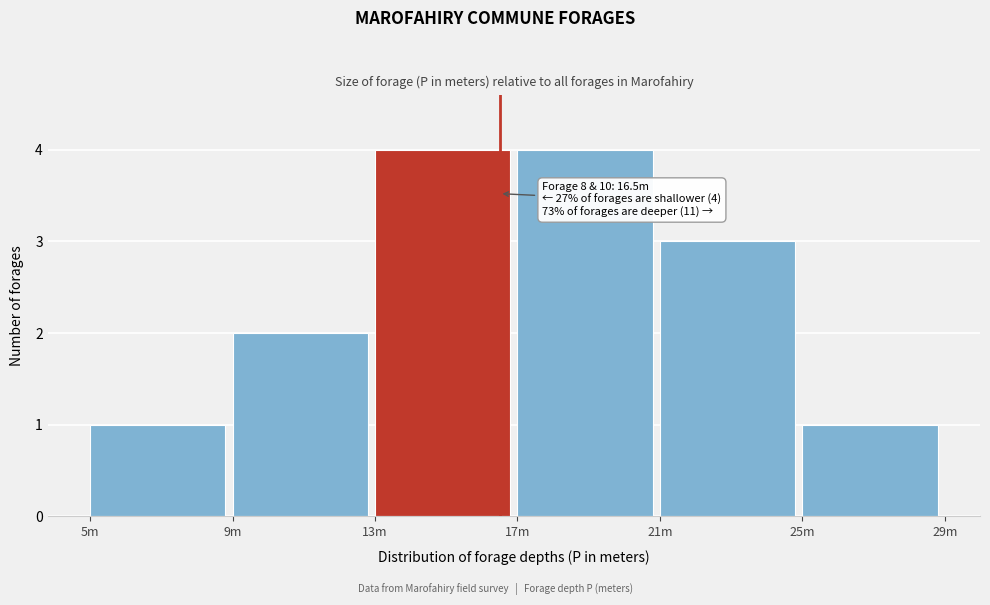

Reading left to right, extract all data points from this chart.

5m=1	9m=2	13m=4	17m=4	21m=3	25m=1